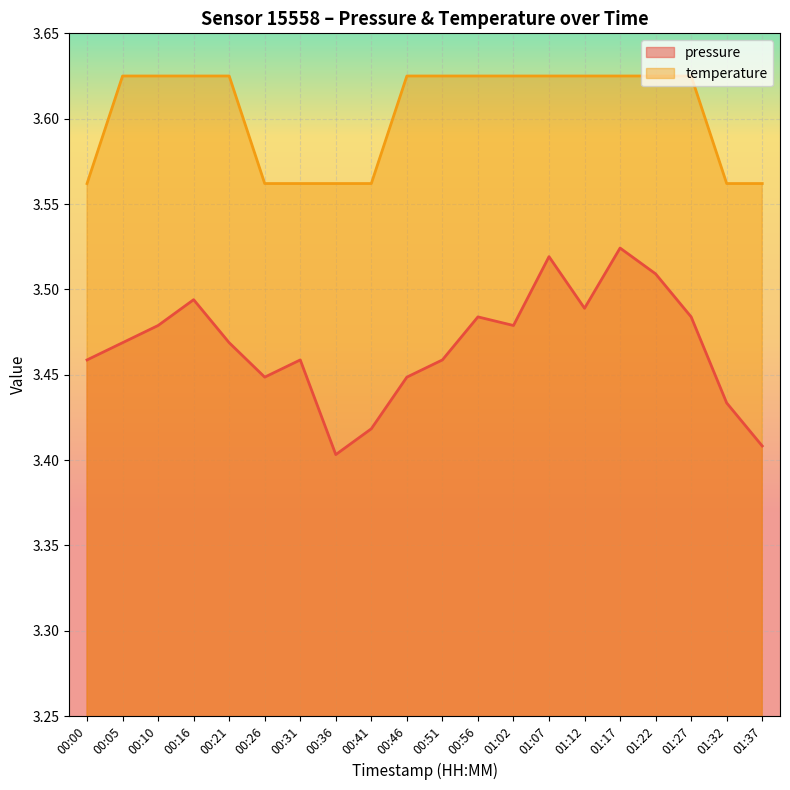

Is it true that temperature equals 3.6 at 00:51?

True